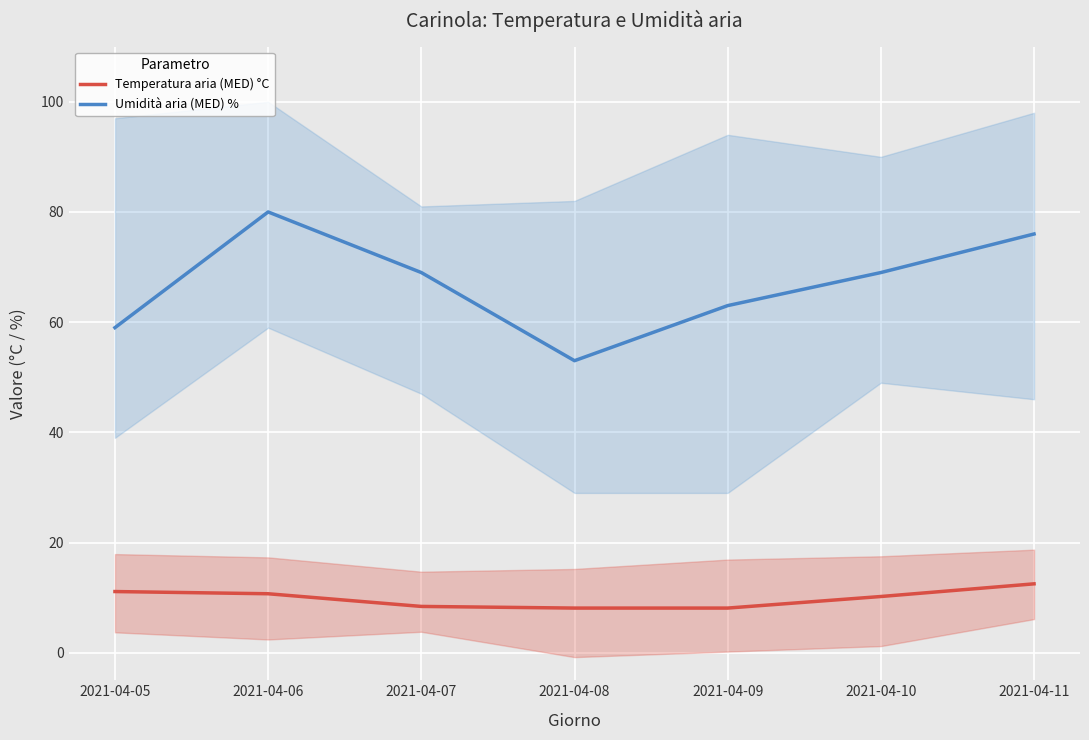

What is the total value across all series at 2021-04-11?

88.5